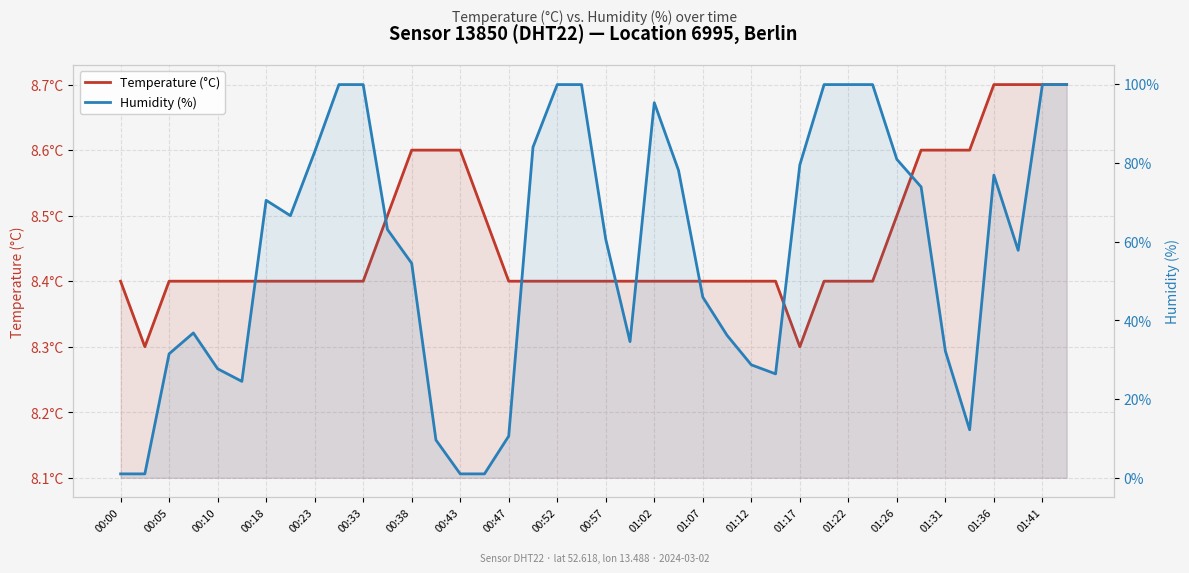

The Humidity (%) series shows 85.0 at 00:57. True or false?

False